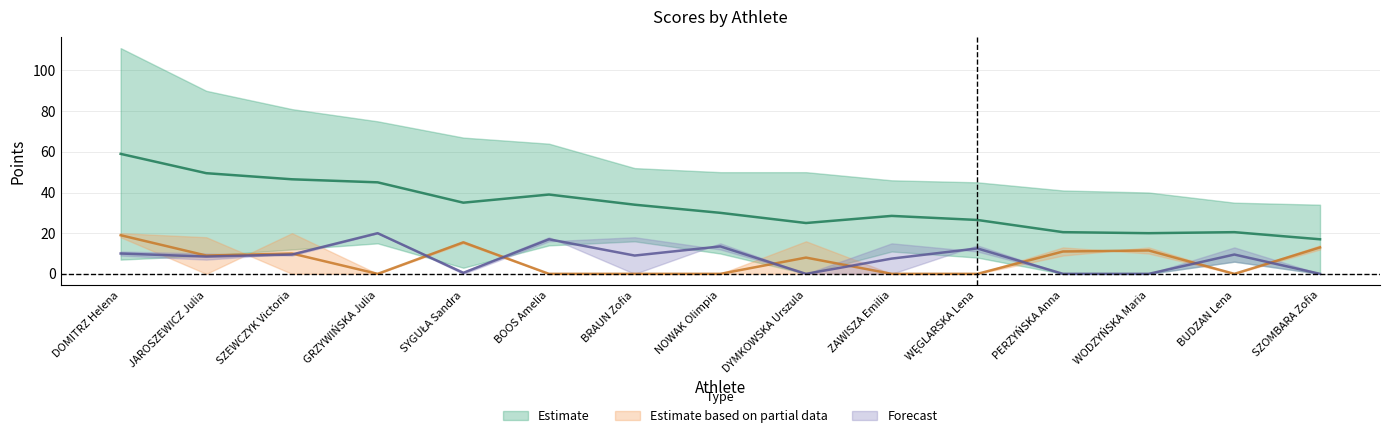

True or false: Forecast (mid) has a value of 12.6 at SZEWCZYK Victoria.

False